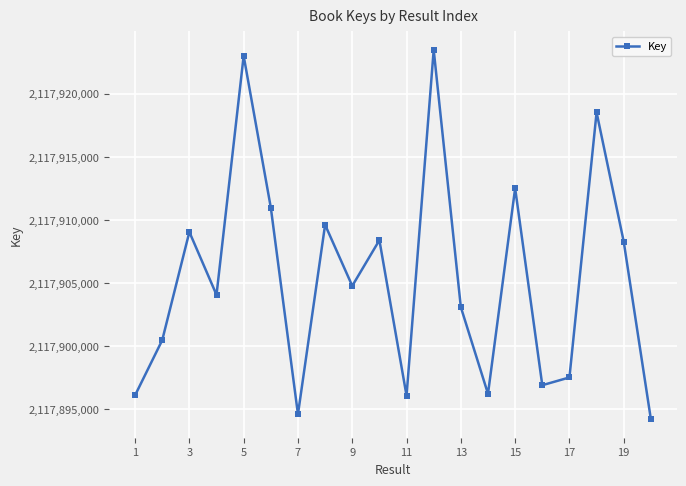

How many lines are shown in the chart?

1